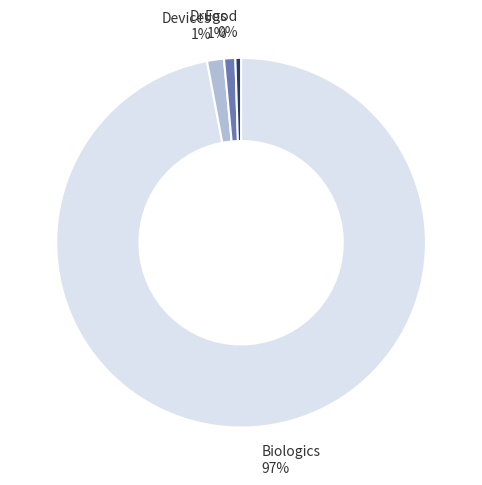

To the nearest percent, what portion does Devices 1% represent?

1%